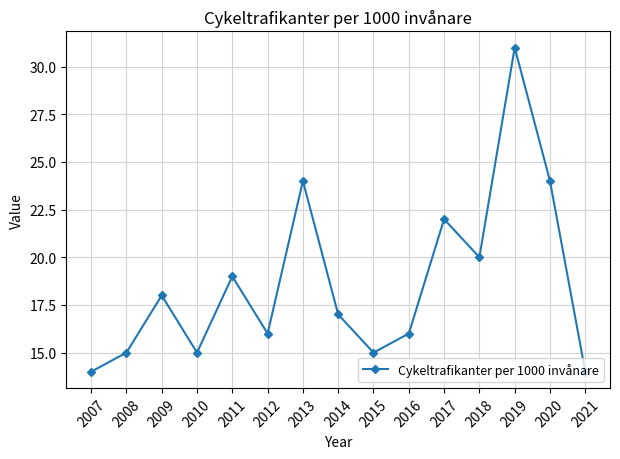

What value does the data have at 2010?

15